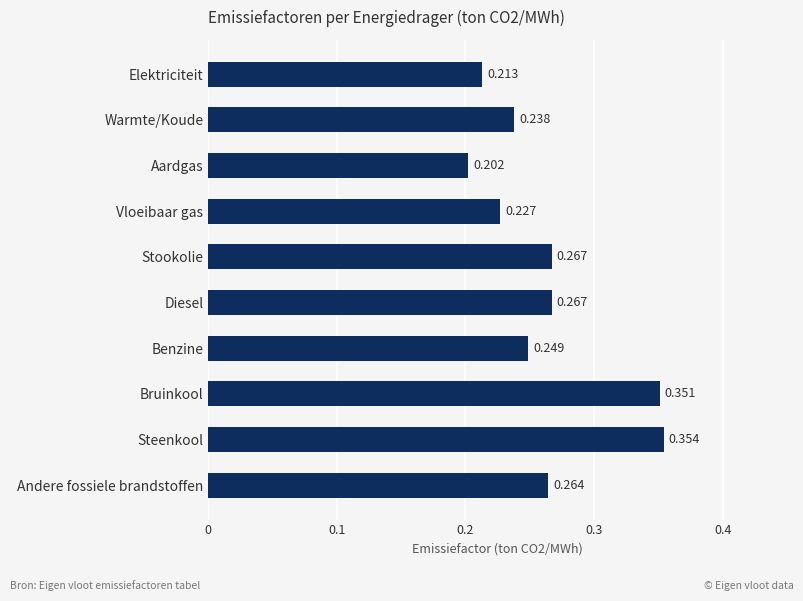

Where is the data nearest to the value 0?

Aardgas